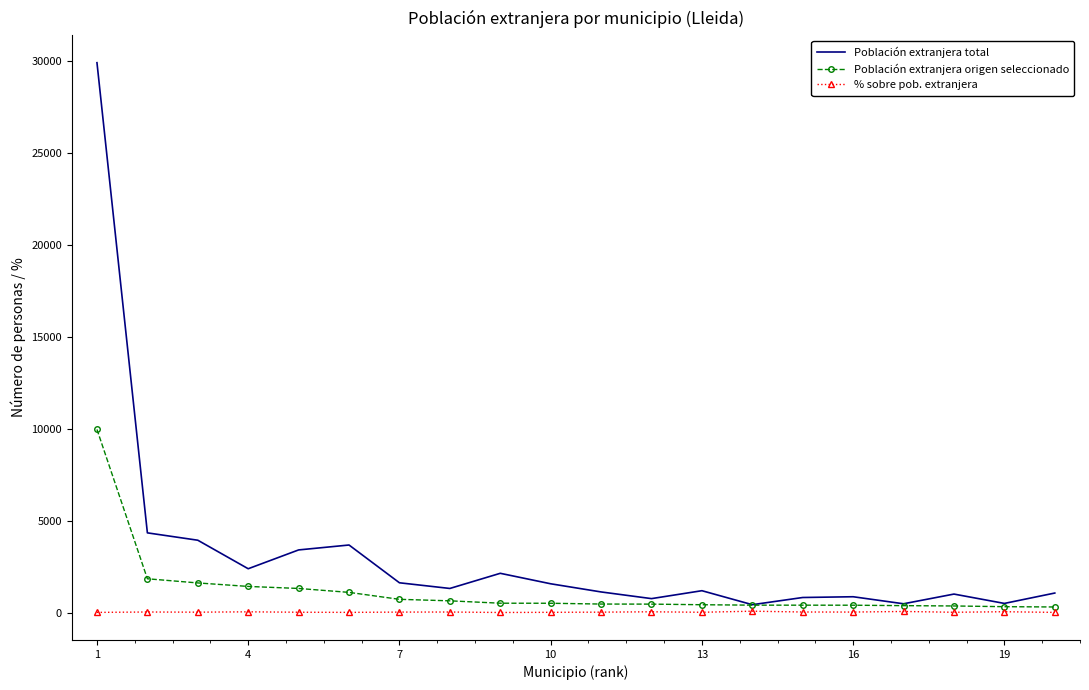

List the series in order of their overall mean, lowest first.

% sobre pob. extranjera, Población extranjera origen seleccionado, Población extranjera total